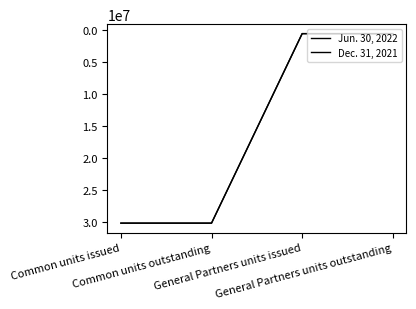

Between General Partners units issued and Common units issued, which is larger?

Common units issued